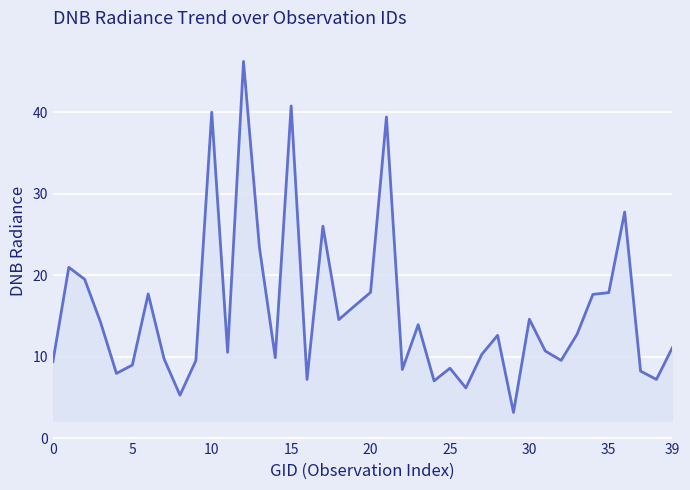

What is the smallest value displayed?

3.2